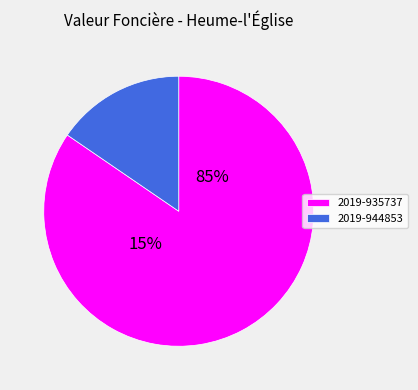

What percentage is the 2019-935737 slice, to the nearest percent?

85%